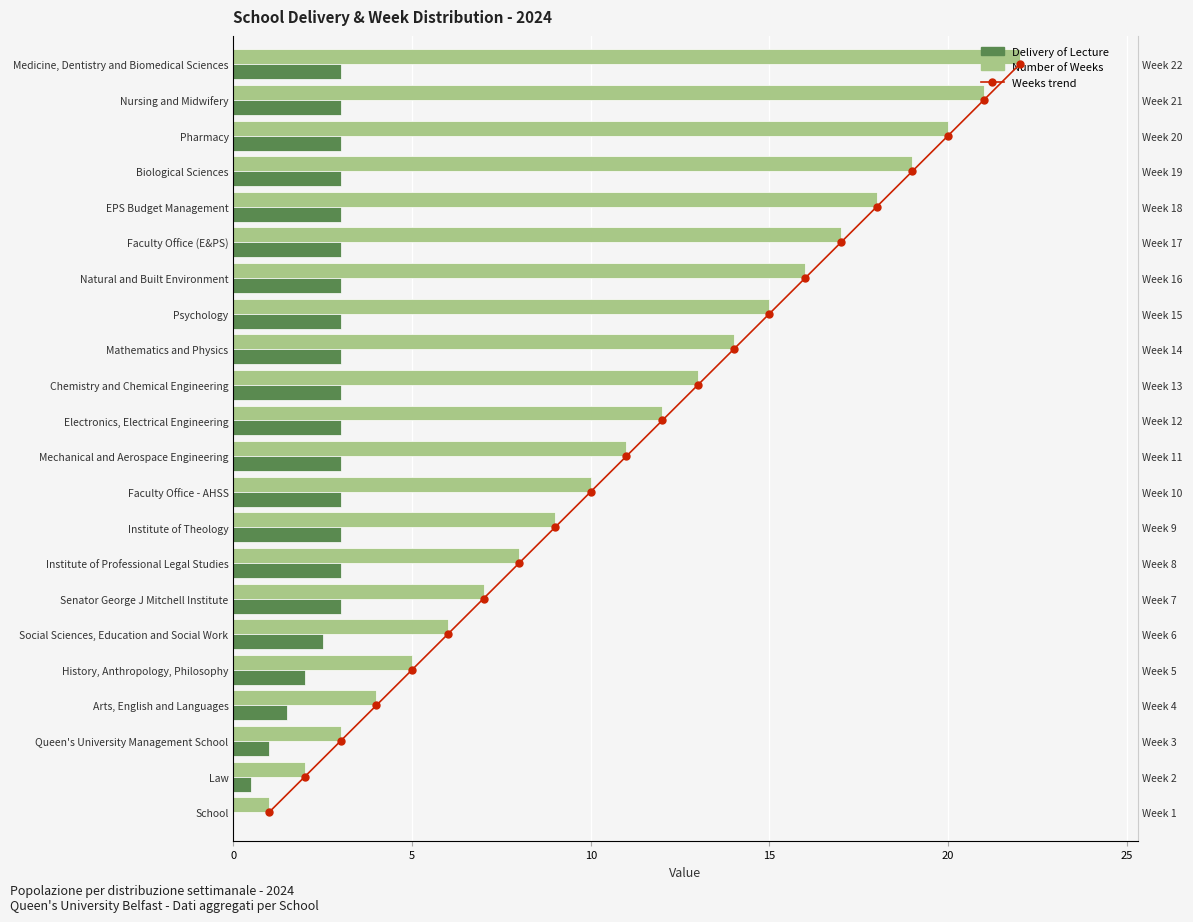

What are all the series names shown in the legend?

Number of Weeks, Delivery of Lecture, Weeks trend